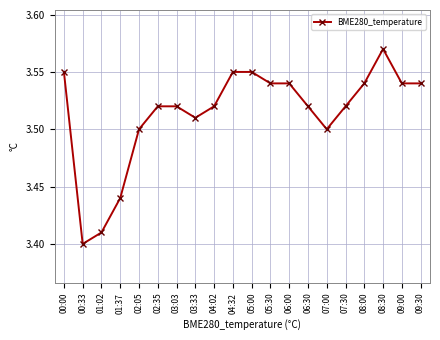

True or false: the data shows 5.8 at 06:30.

False